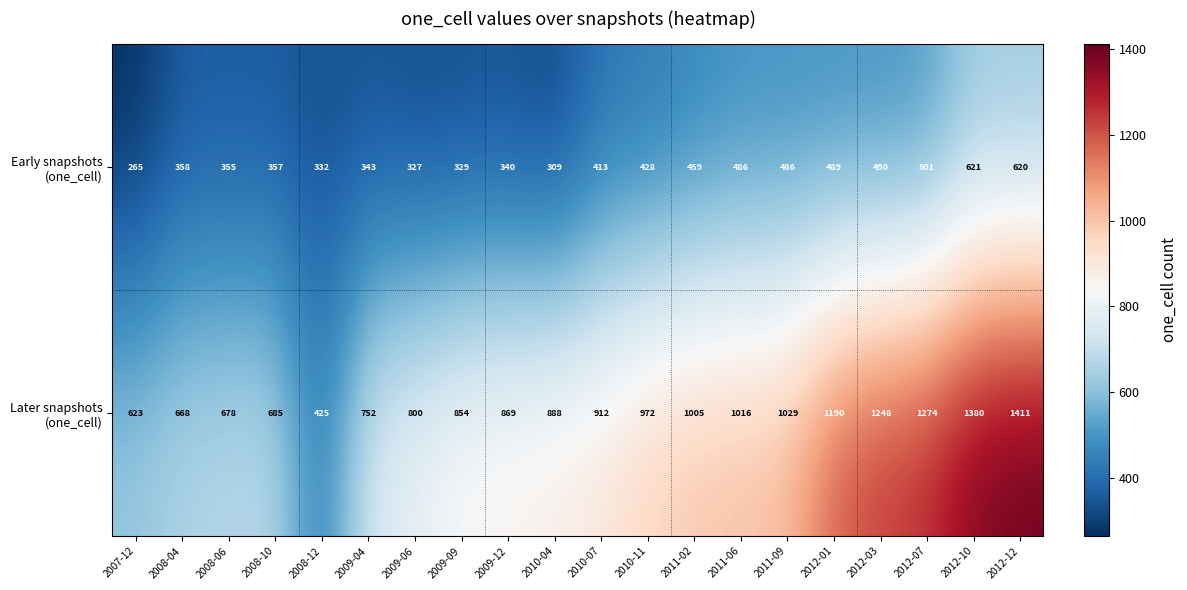

At how many categories does at least one series exceed 499?

19